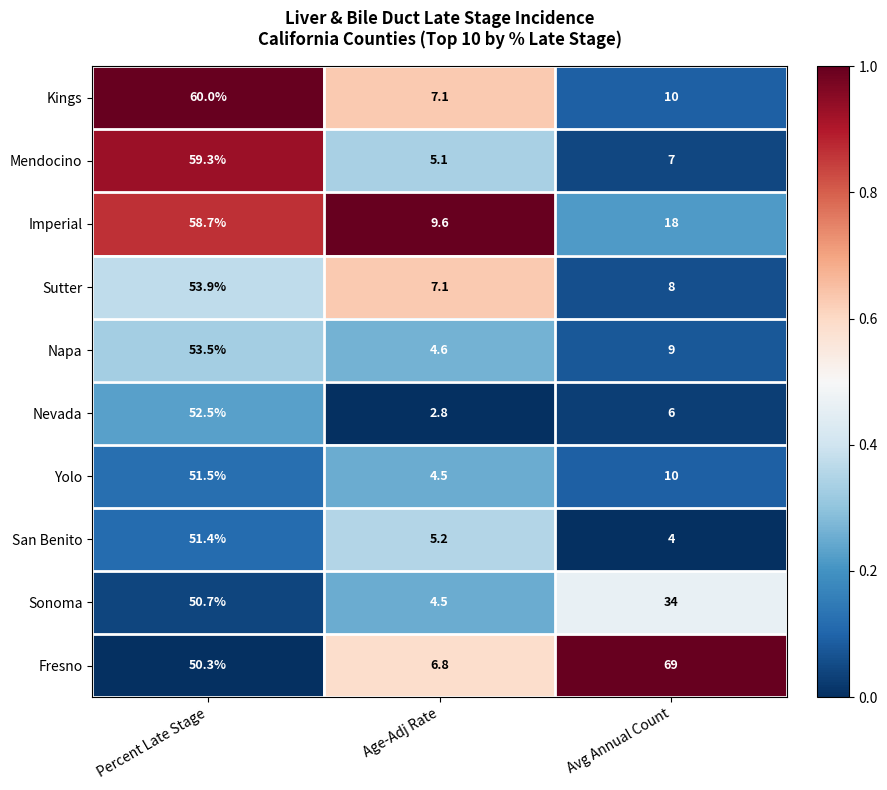

What is the difference between the highest and lowest values at Percent Late Stage?

9.7